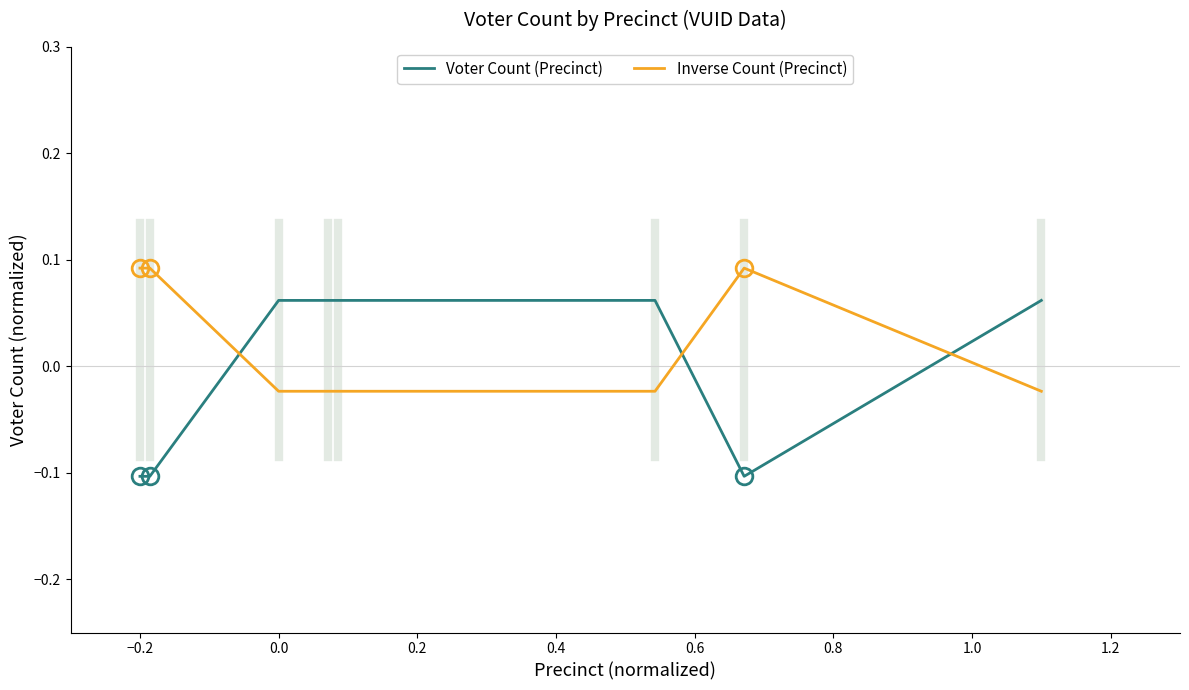

What is the sum of all Inverse Count (Precinct) values?

0.2